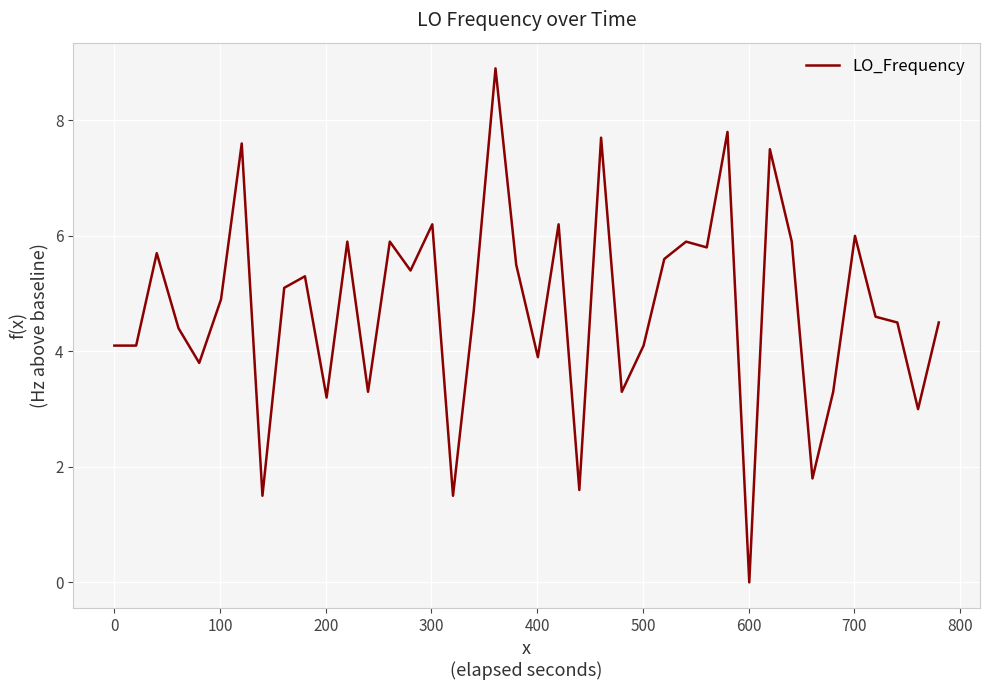

What is the maximum value shown in the chart?

8.9